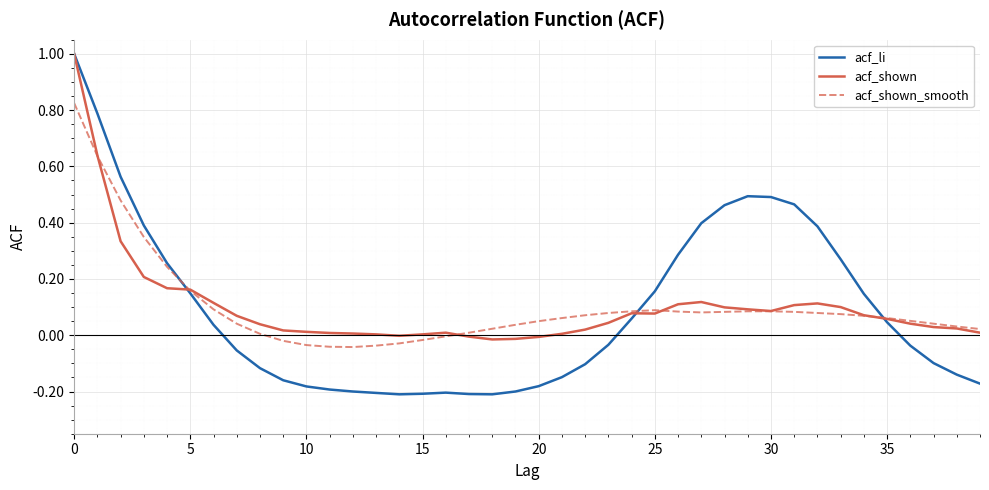

How many distinct data groups are displayed?

3